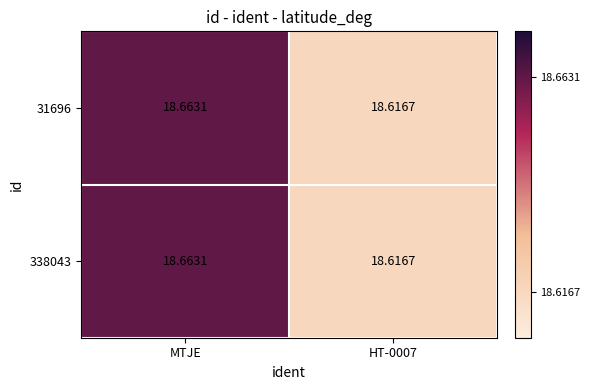

At which category is the sum across all series the highest?

MTJE